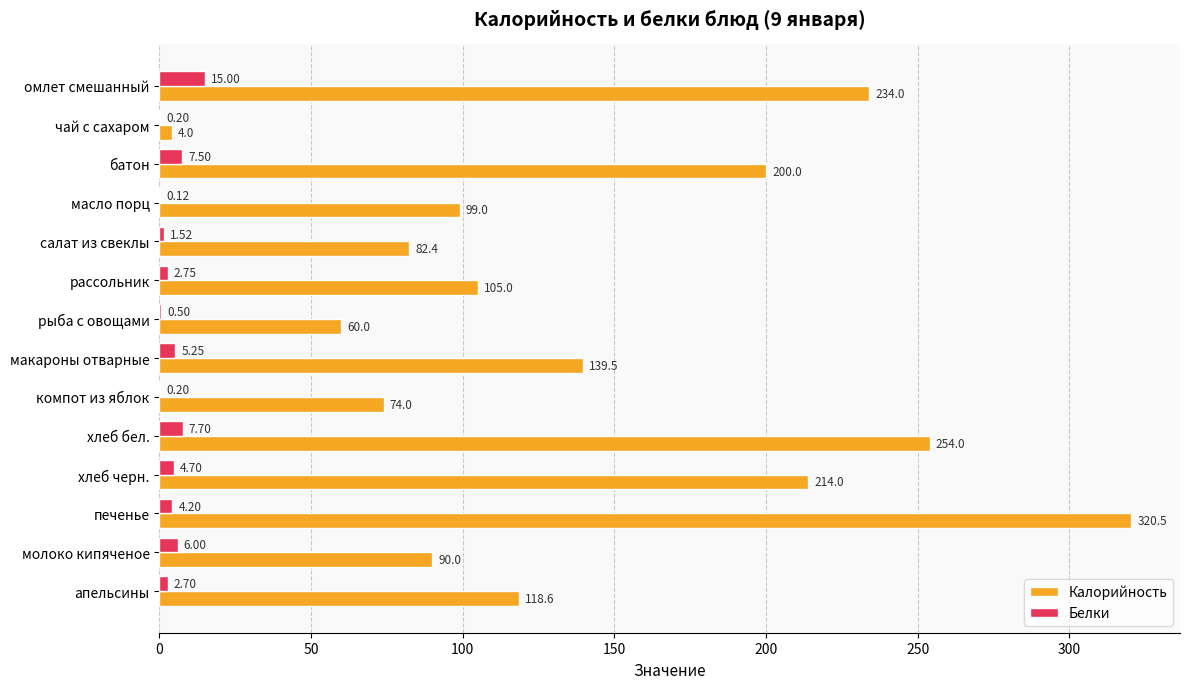

Which series has the largest total across all categories?

Калорийность